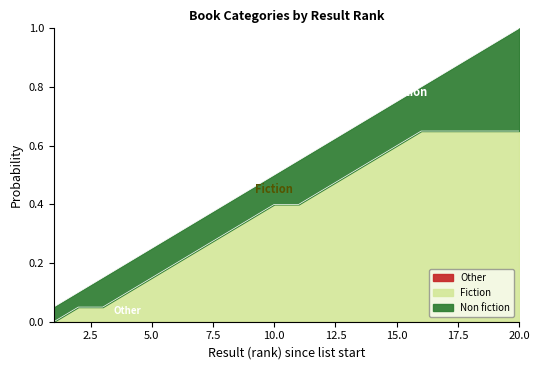

What is the sum of all Fiction values?

10.5